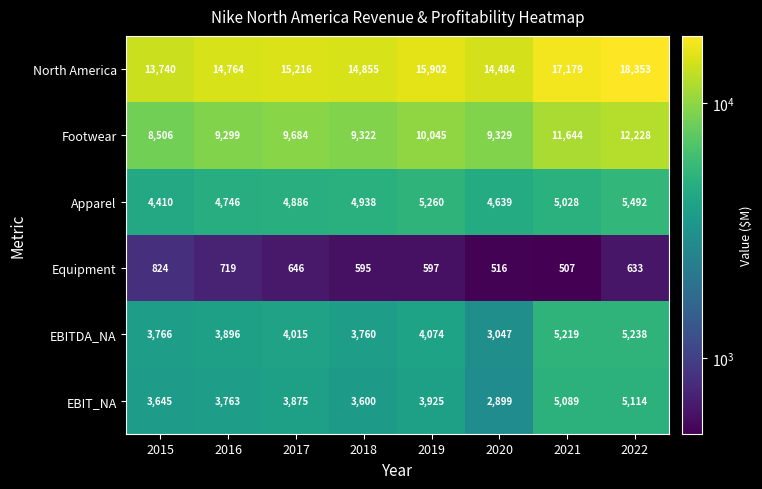

What is the difference between the maximum and minimum values in the Equipment series?

317